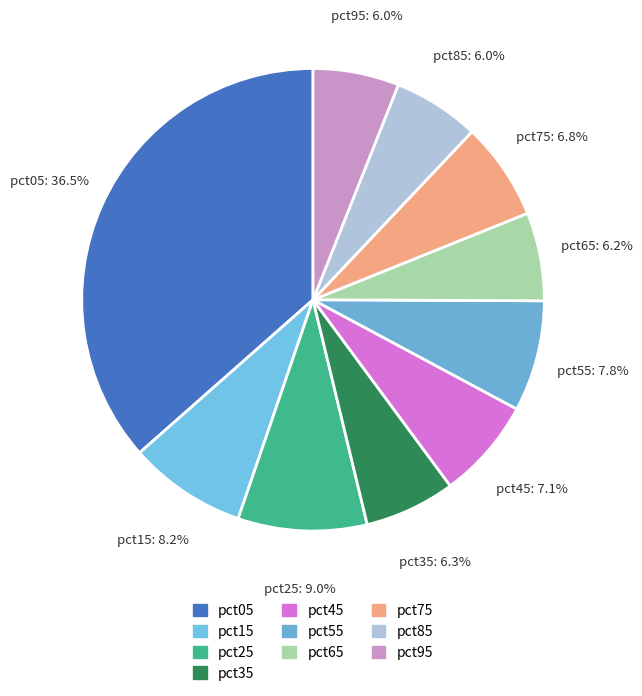

What portion of the pie excludes pct95?

94.0%